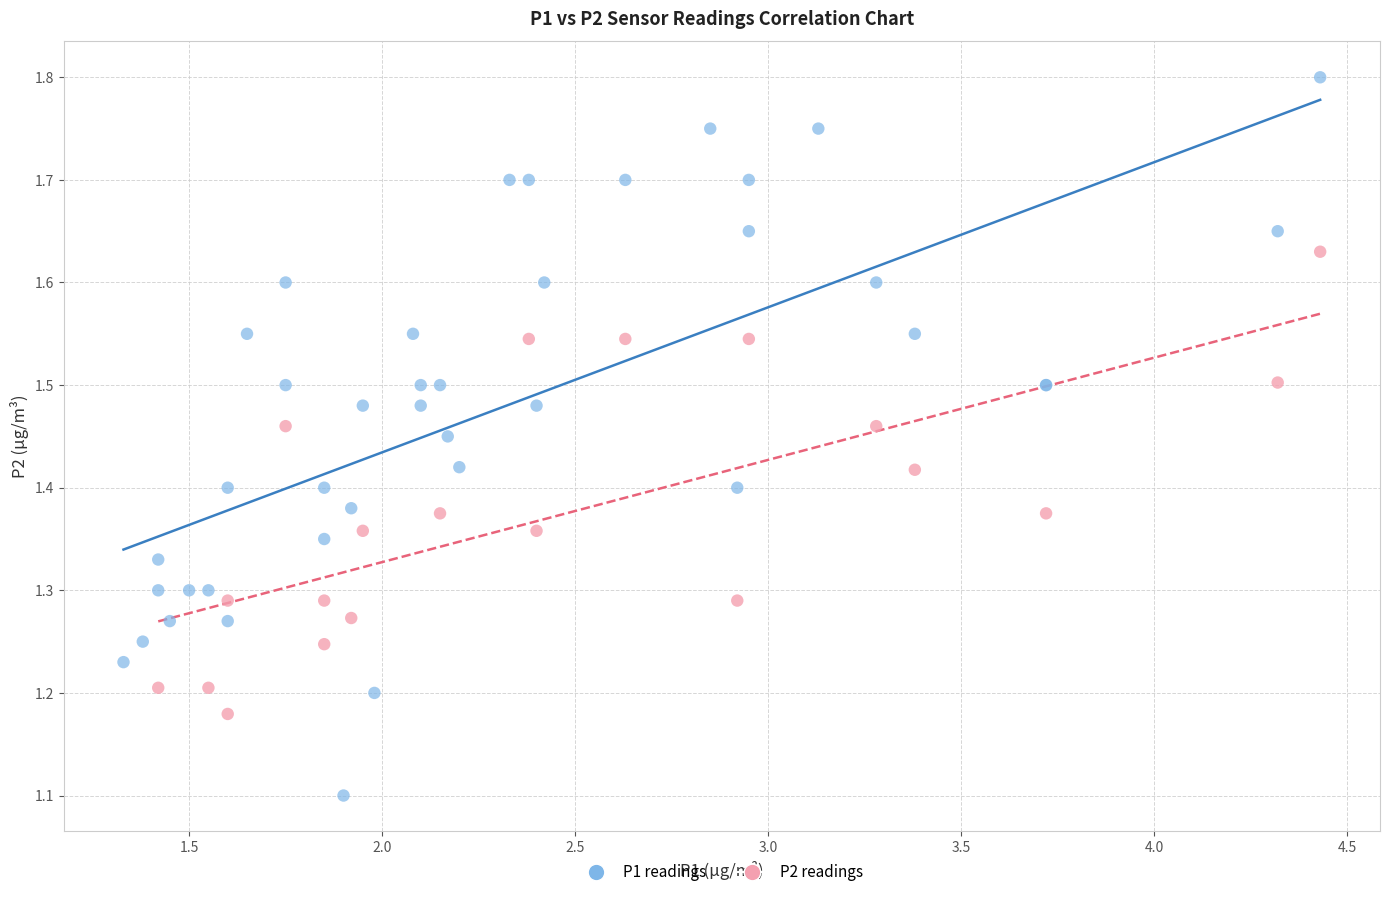

Which series contains the highest Y value?

P1 readings